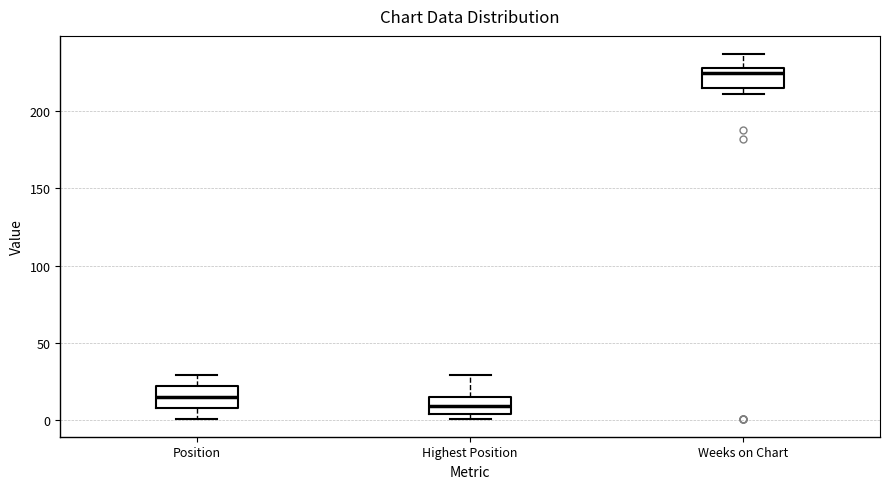

Reading left to right, transcribe this box plot: for each box, give where its median line is, the range the box spans, and where its two whiskers end, as read against the y-axis. The values are not printed on the chart, so give them approximately, as read against the axis.

Position: median 15, box 10 to 20, whiskers 0 to 30
Highest Position: median 10, box 5 to 15, whiskers 0 to 30
Weeks on Chart: median 225, box 215 to 230, whiskers 210 to 235